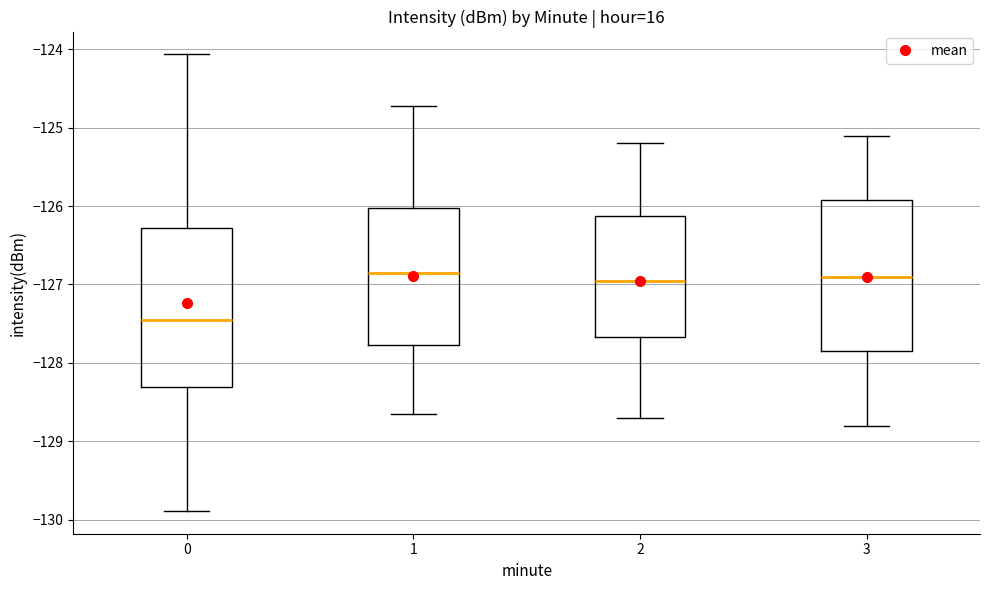

Which box is the tallest, from its lower edge to its upper edge?

0